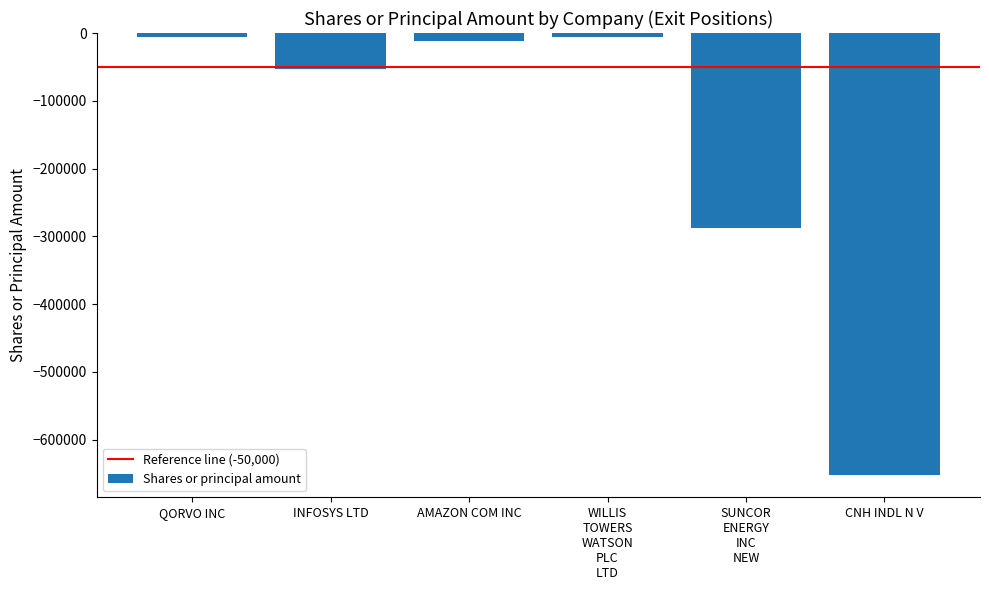

Reading left to right, transcribe all the data shown in this chart.

-6450	-53310	-11100	-6450	-288298	-652519